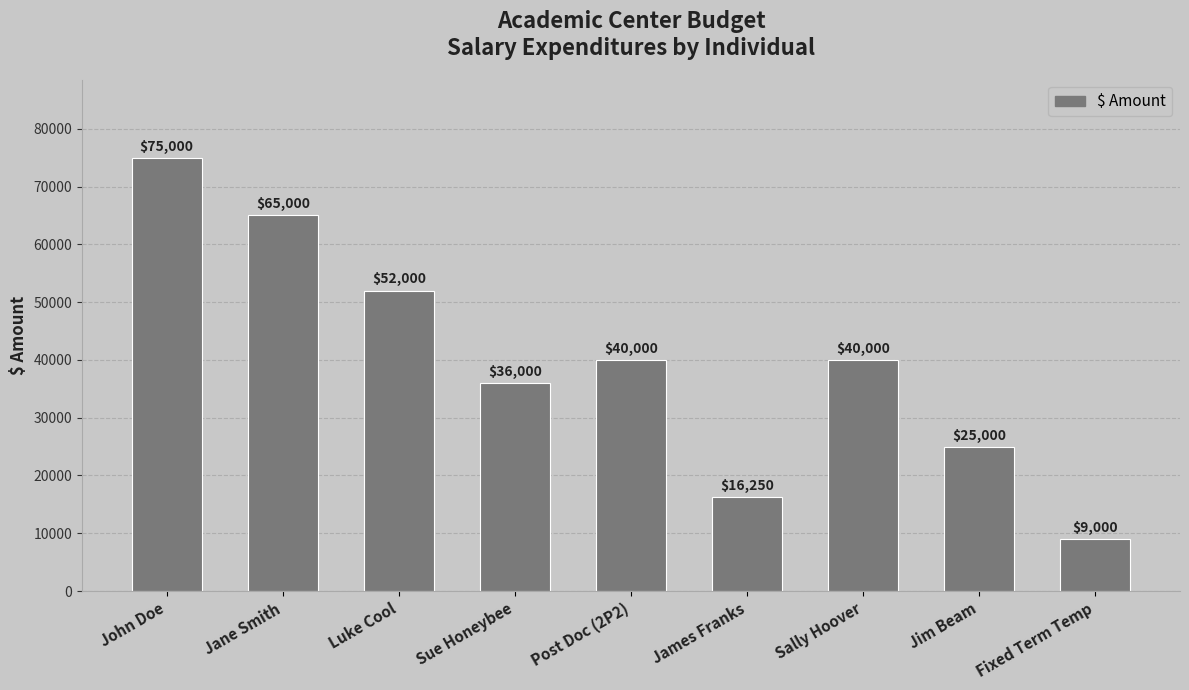

What is the maximum value shown in the chart?

75000